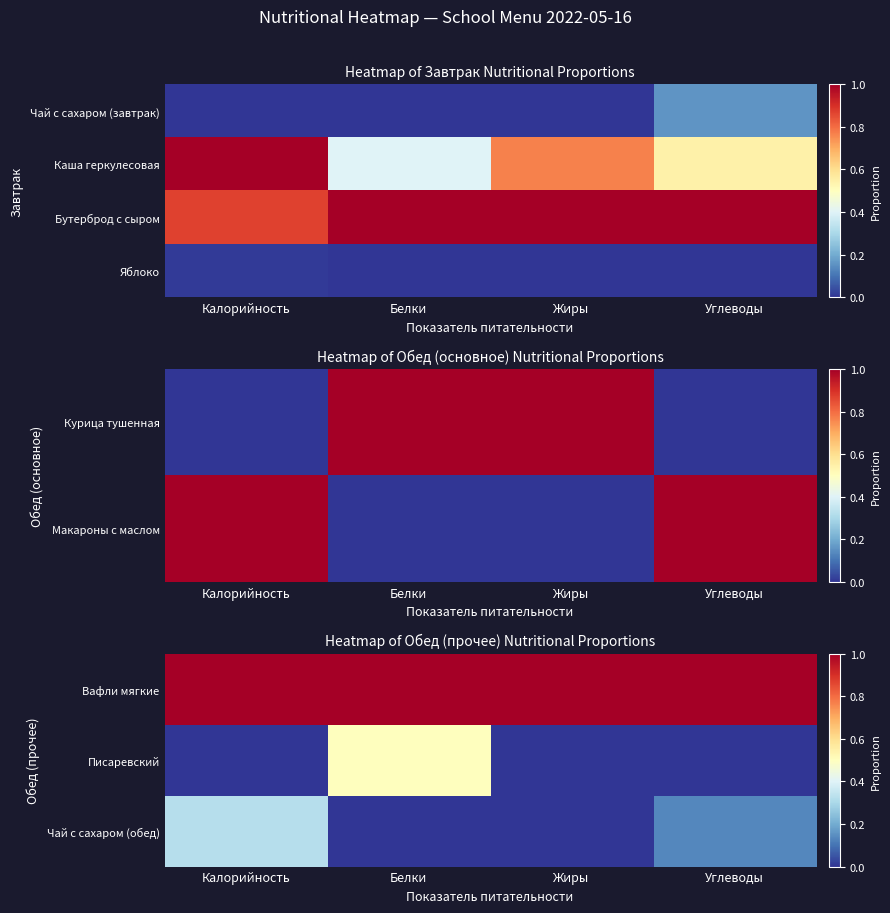

What is the difference between the maximum and minimum values in the Чай с сахаром (обед) series?

0.3